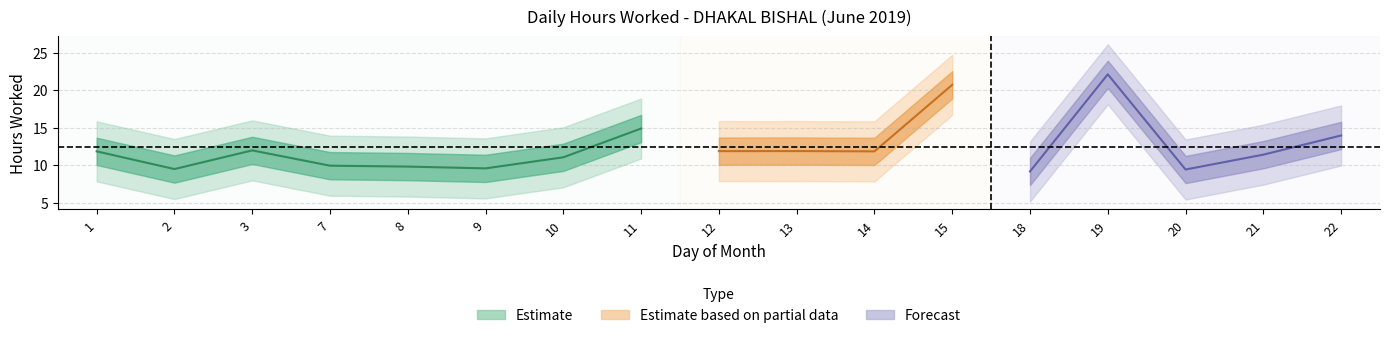

Read the value at 8.

9.8